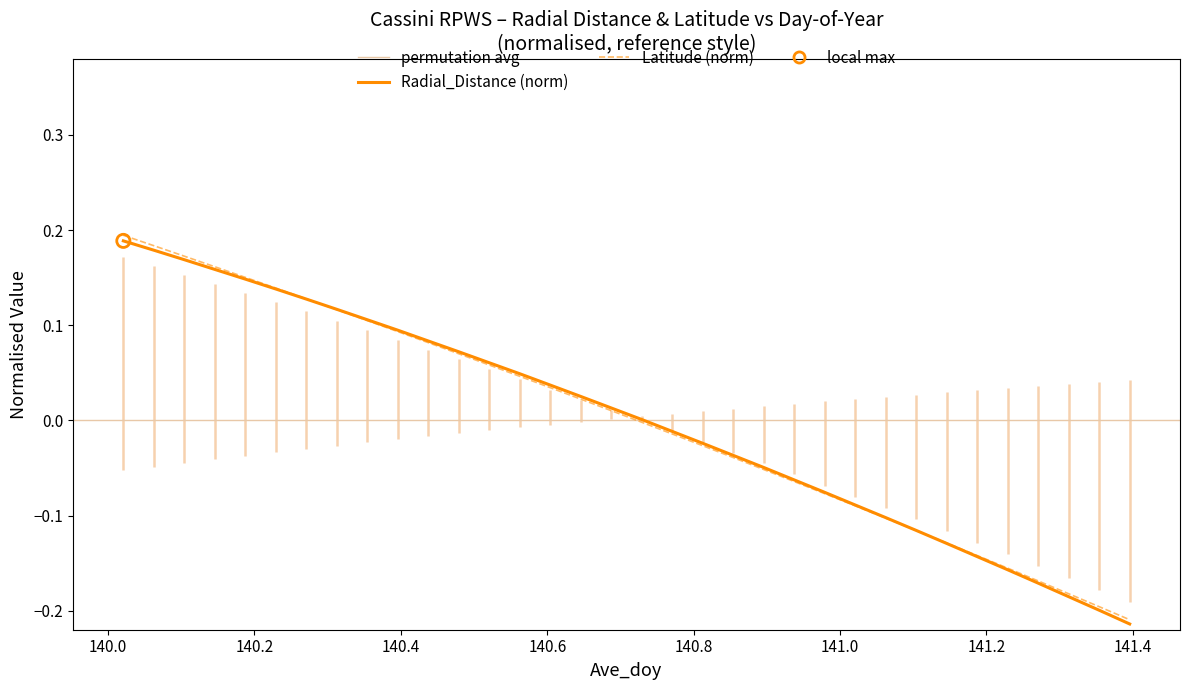

At how many categories does at least one series exceed 0?

18